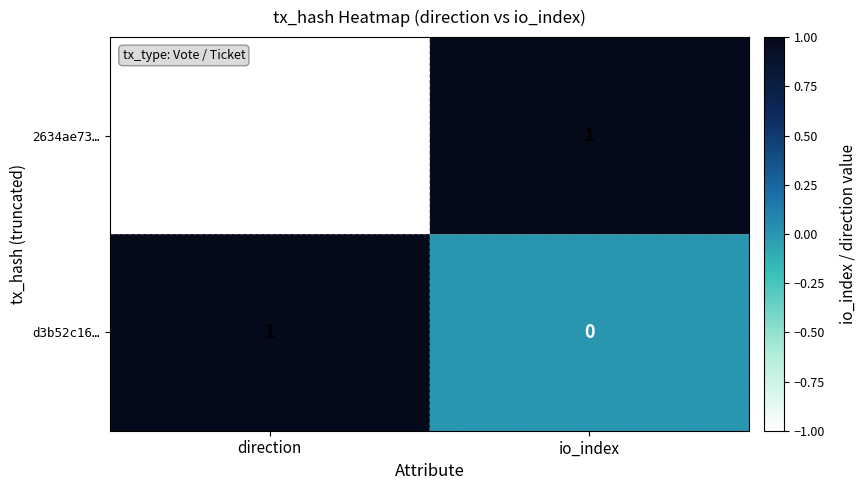

Which series changed the most between direction and io_index?

2634ae73…